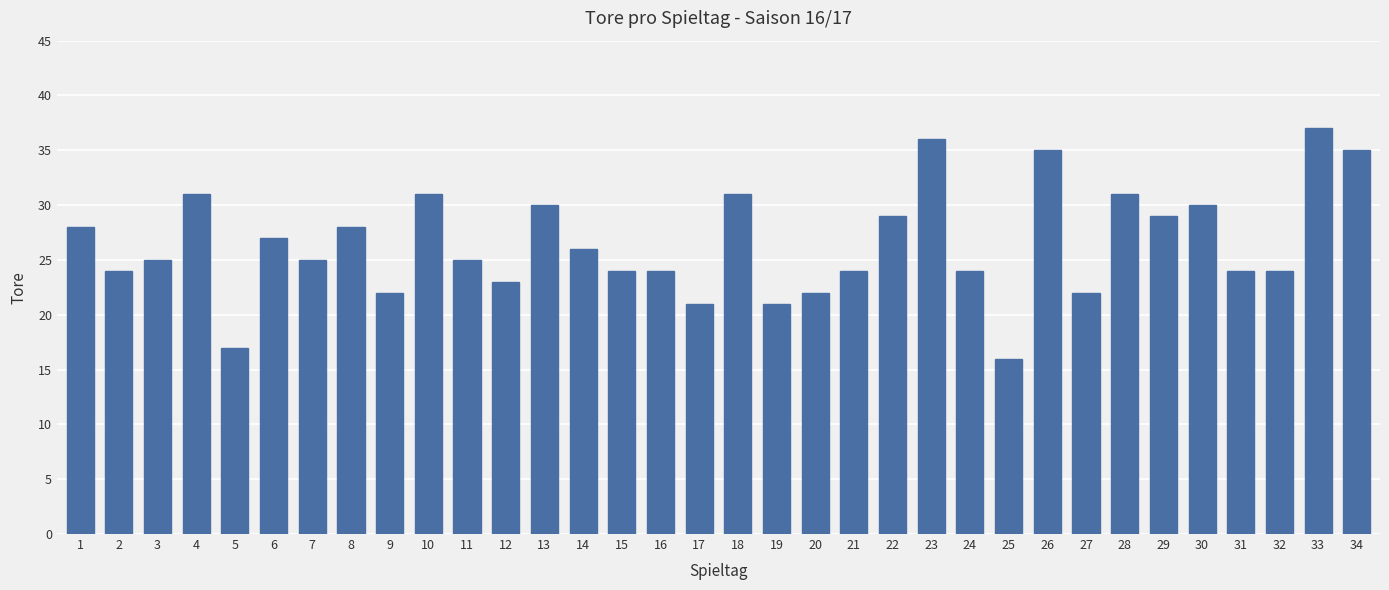

What is the value of the 29th bar from the left?

29